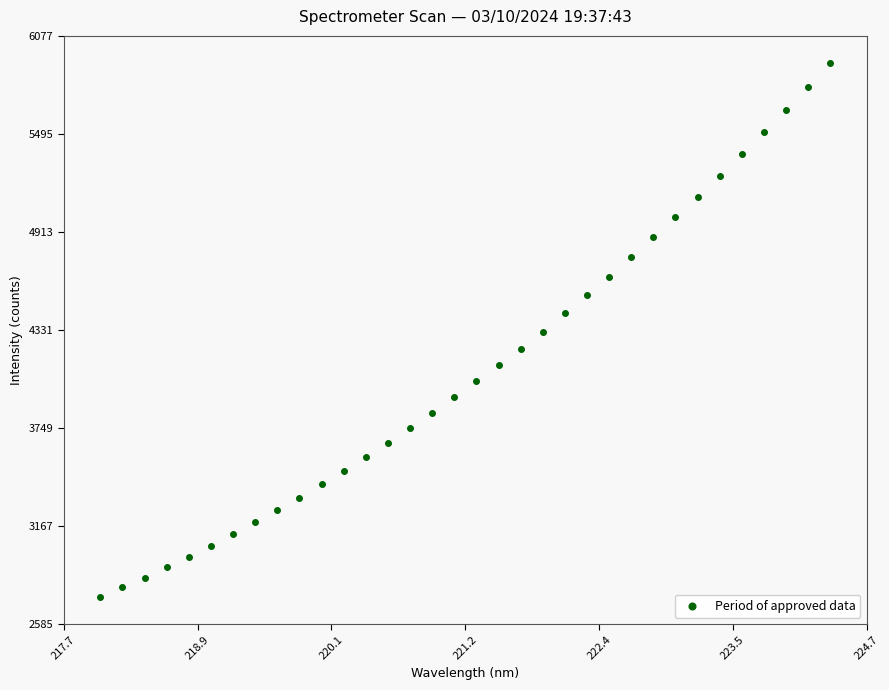

What is the range of X values (max minus min)?

6.3